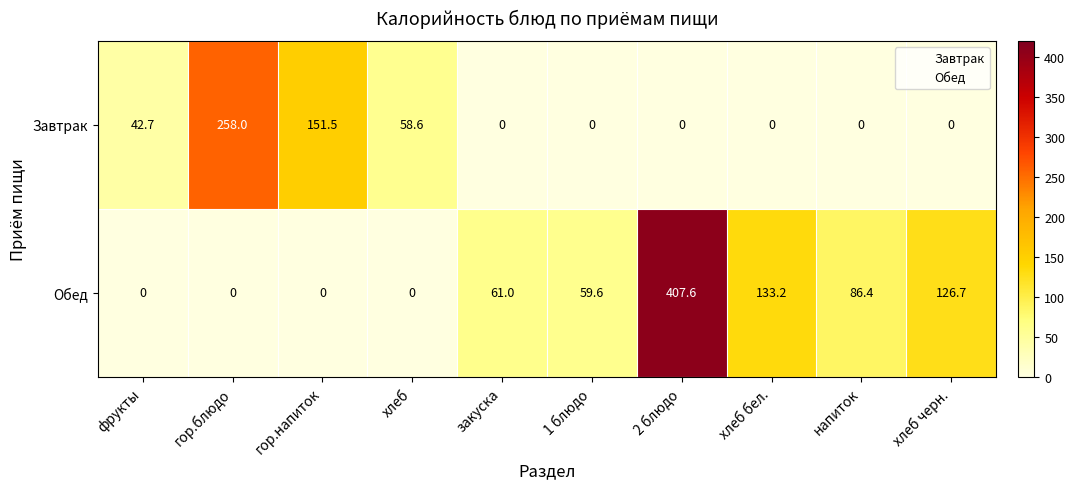

At which category is the sum across all series the highest?

2 блюдо